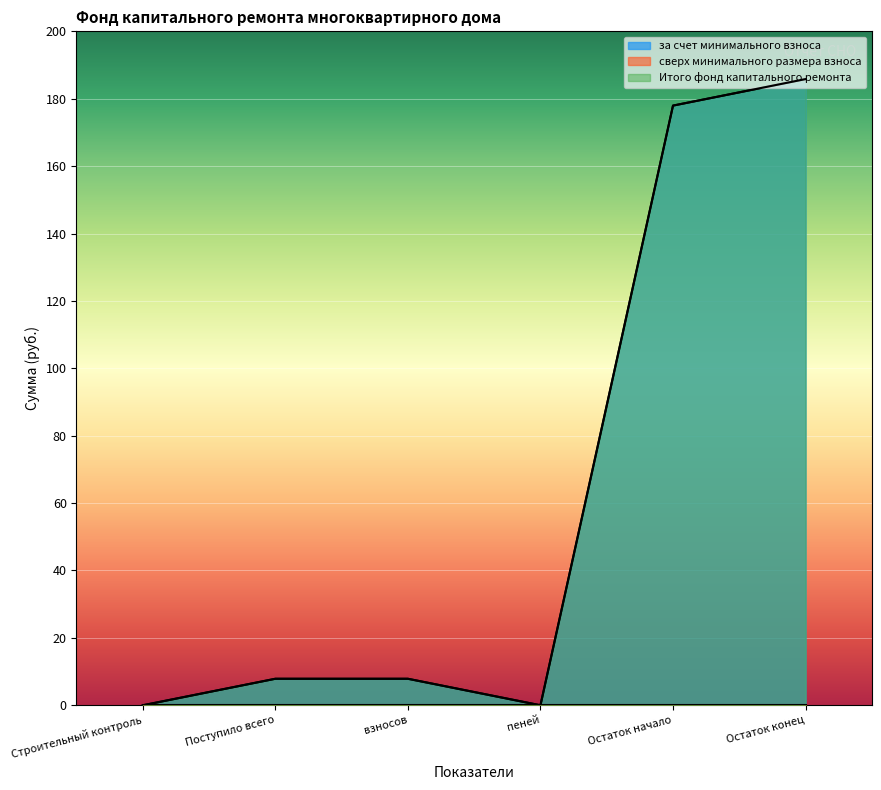

What is the value of the за счет минимального взноса point at the 3rd from the left?

7.9